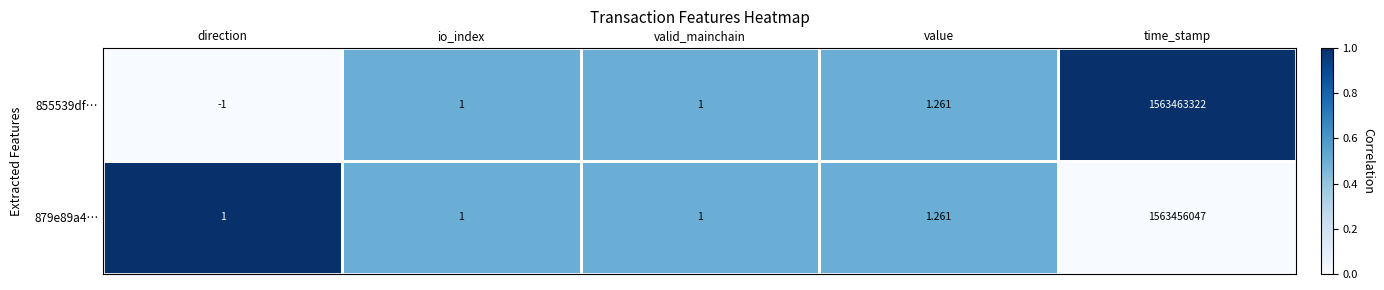

Where is 855539df… nearest to the value 781731660?

value